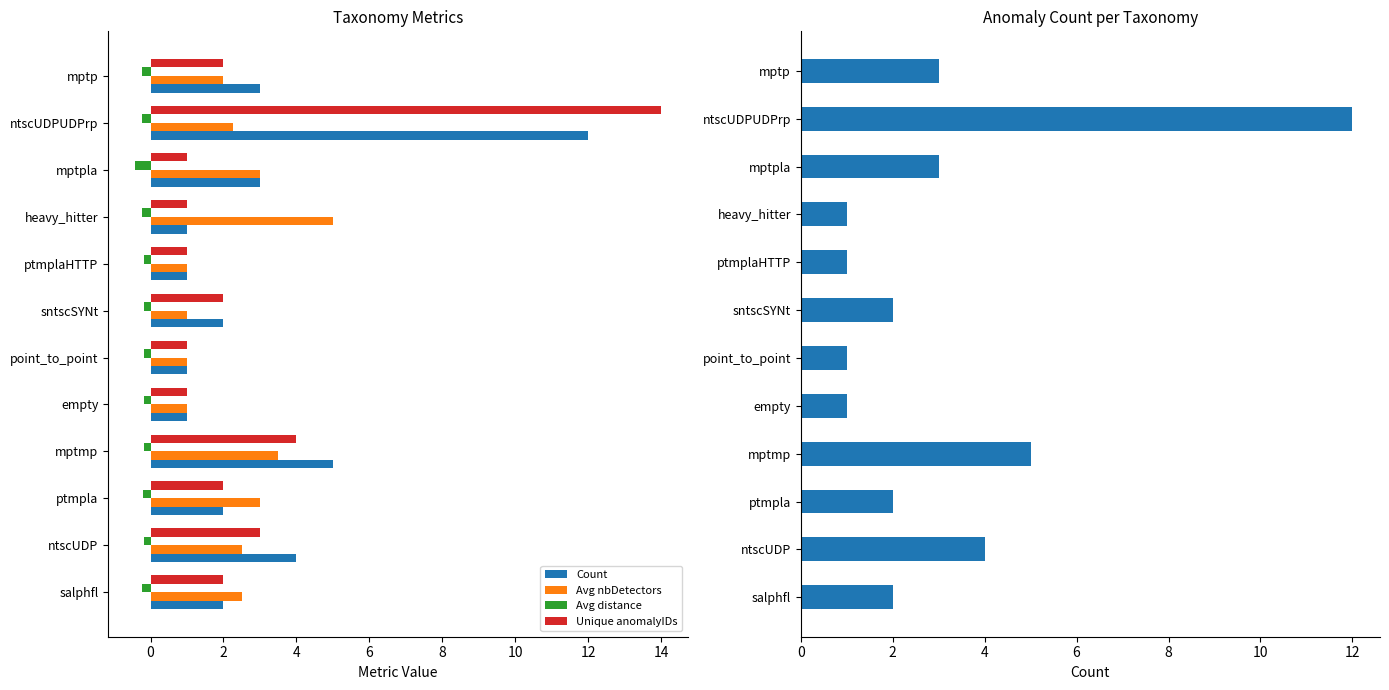

How many distinct data groups are displayed?

4